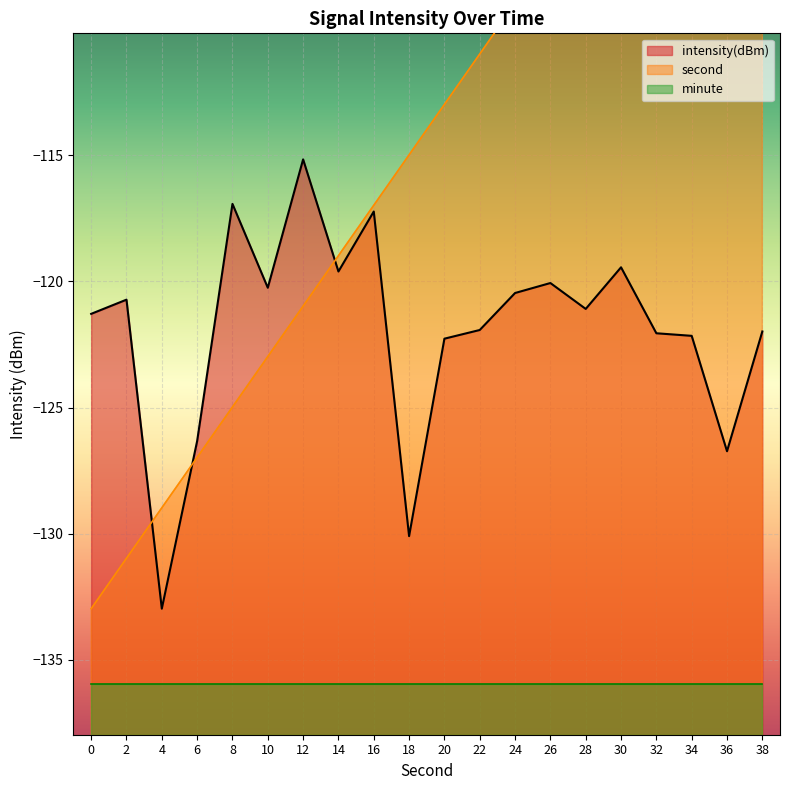

Is it true that second equals -115.0 at 18?

True